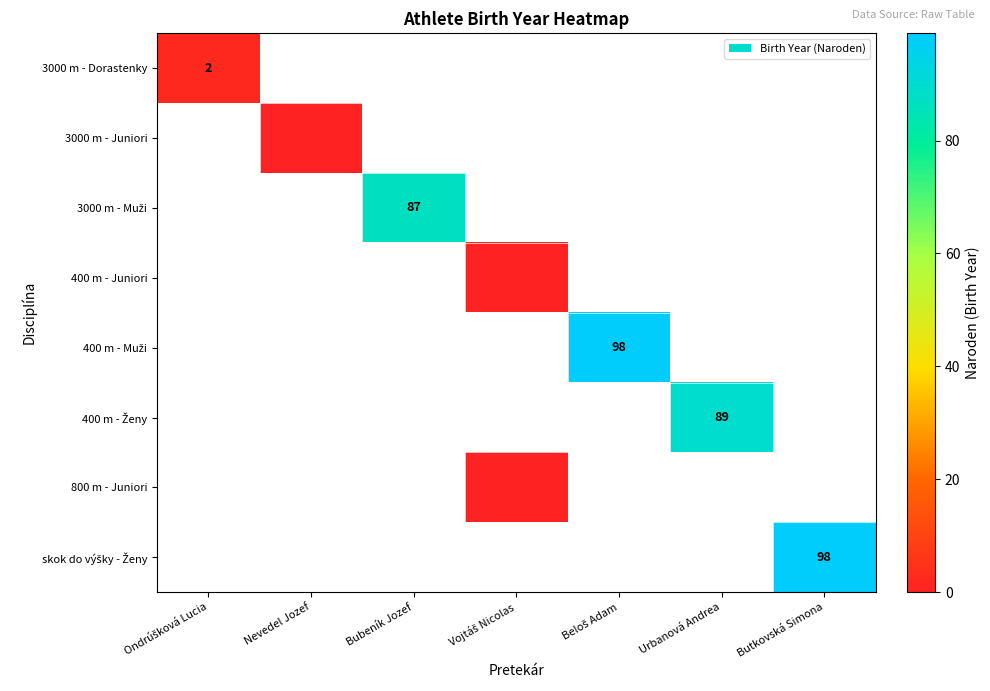

Is the value of 400 m - Muži at Beloš Adam greater than the value of 3000 m - Juniori at Vojtáš Nicolas?

No